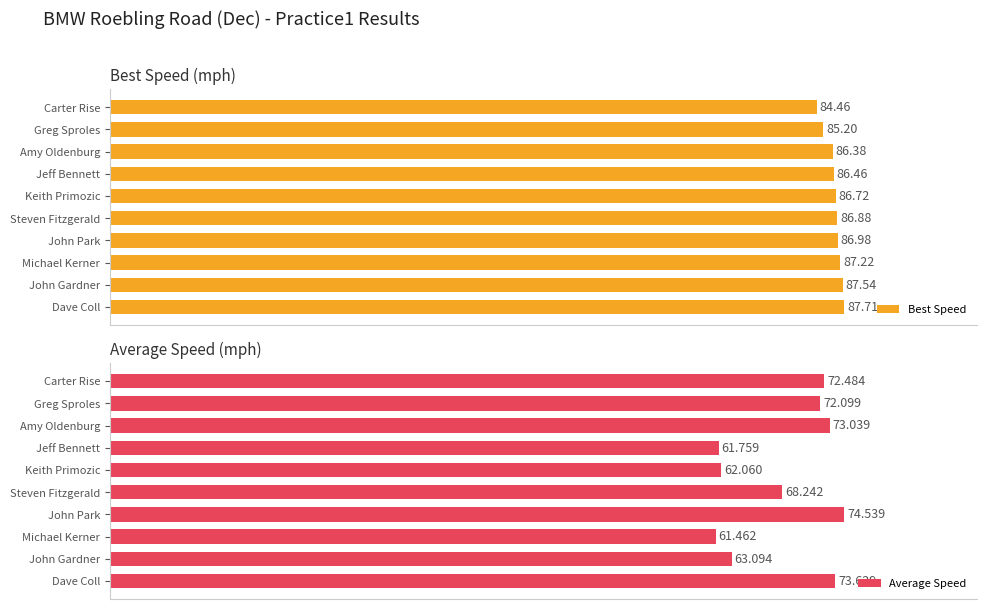

How many bars are there in each group?

2